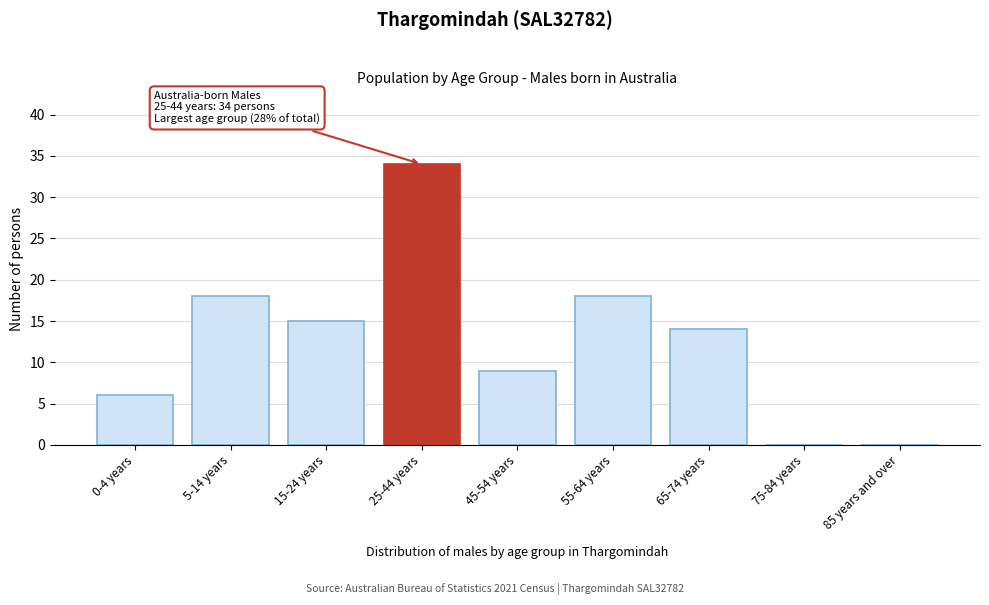

Reading left to right, what are all the values shown in this chart?

0-4 years=6	5-14 years=18	15-24 years=15	25-44 years=34	45-54 years=9	55-64 years=18	65-74 years=14	75-84 years=0	85 years and over=0